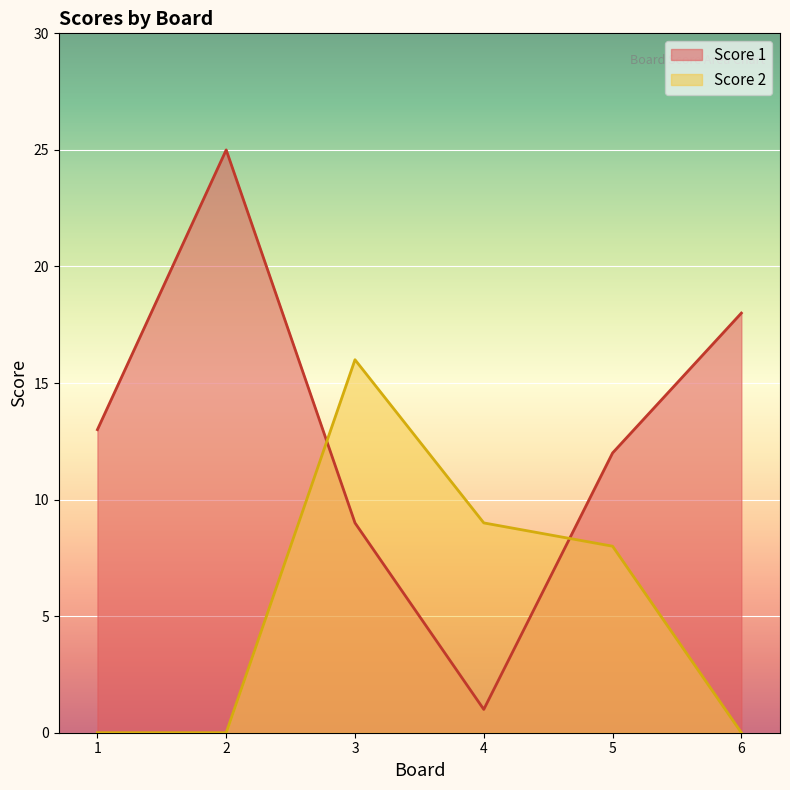

Count the number of categories in the chart.

6